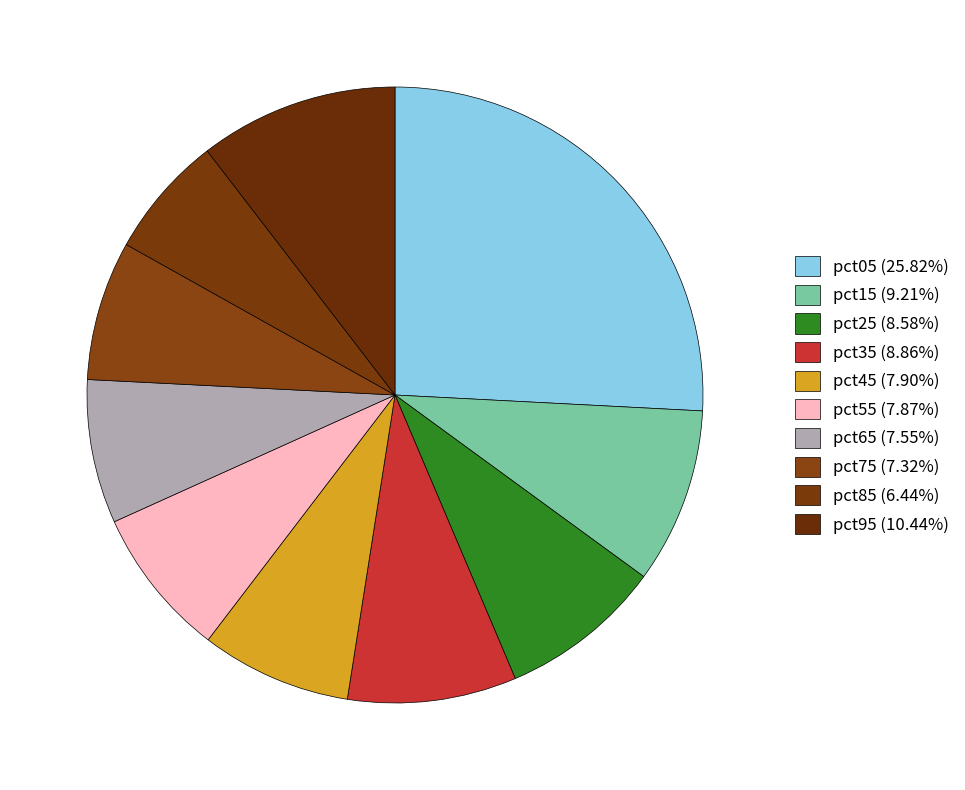

Which has a higher value, pct25 or pct45?

pct25